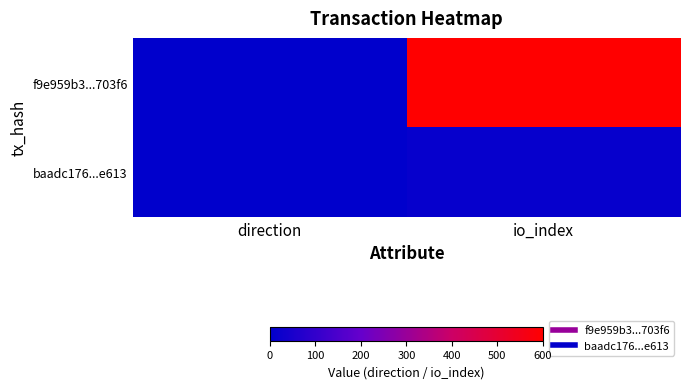

Count the number of categories in the chart.

2